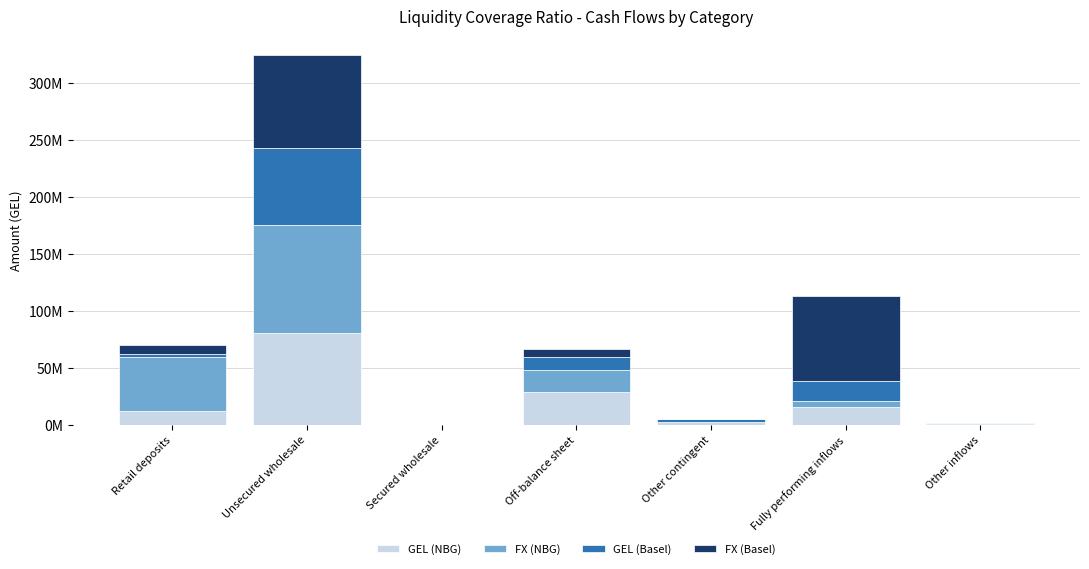

What is the sum of all FX (Basel) values?

171592289.7